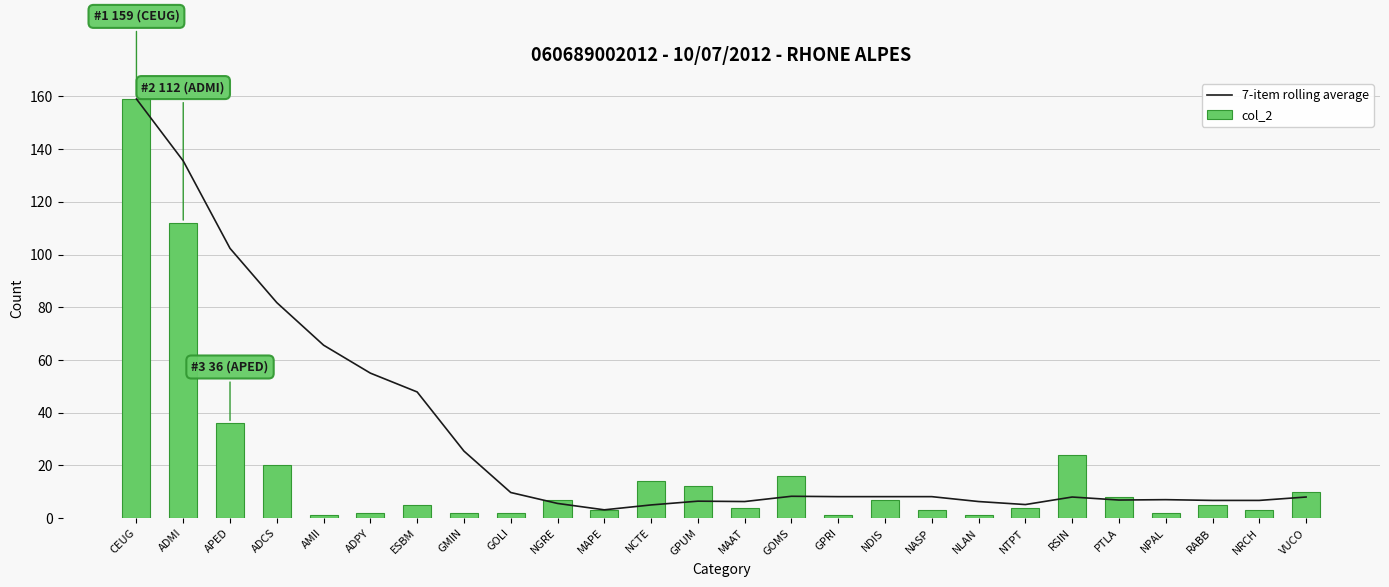

What is the minimum value for 7-item rolling average?

3.1